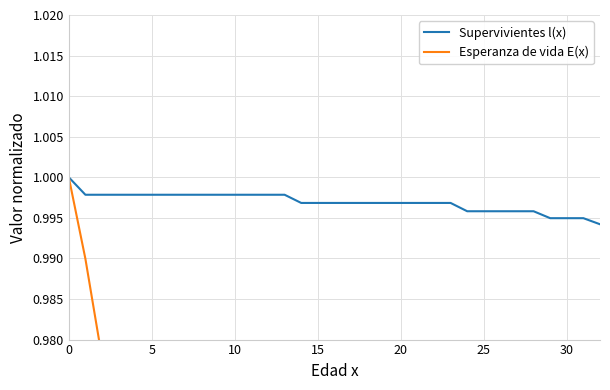

List the series in order of their peak value, lowest first.

Supervivientes l(x), Esperanza de vida E(x)